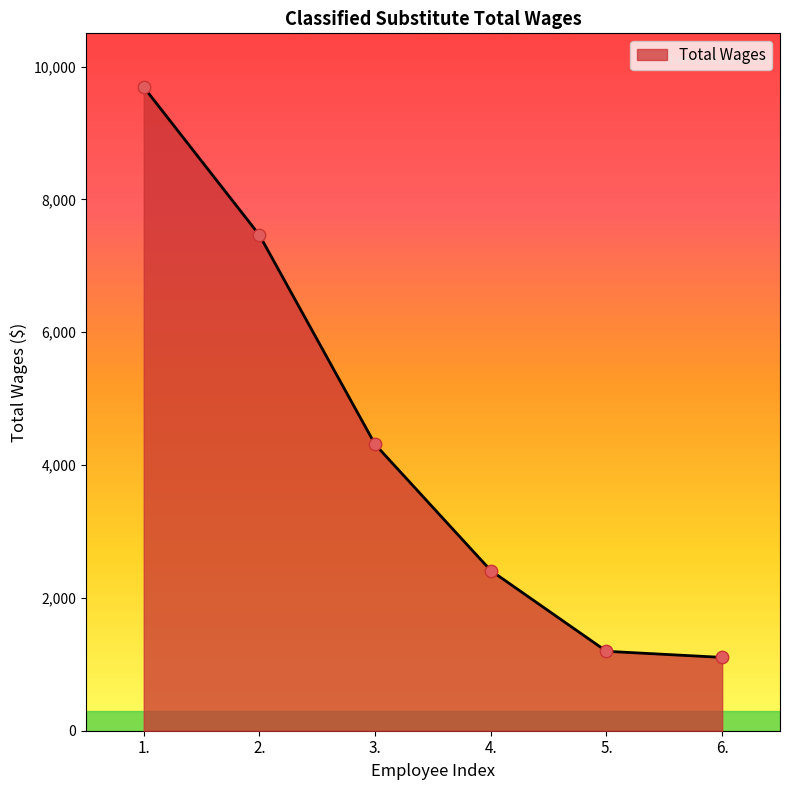

Approximately how many times larger is the value at 6. compared to 1.?

0.1